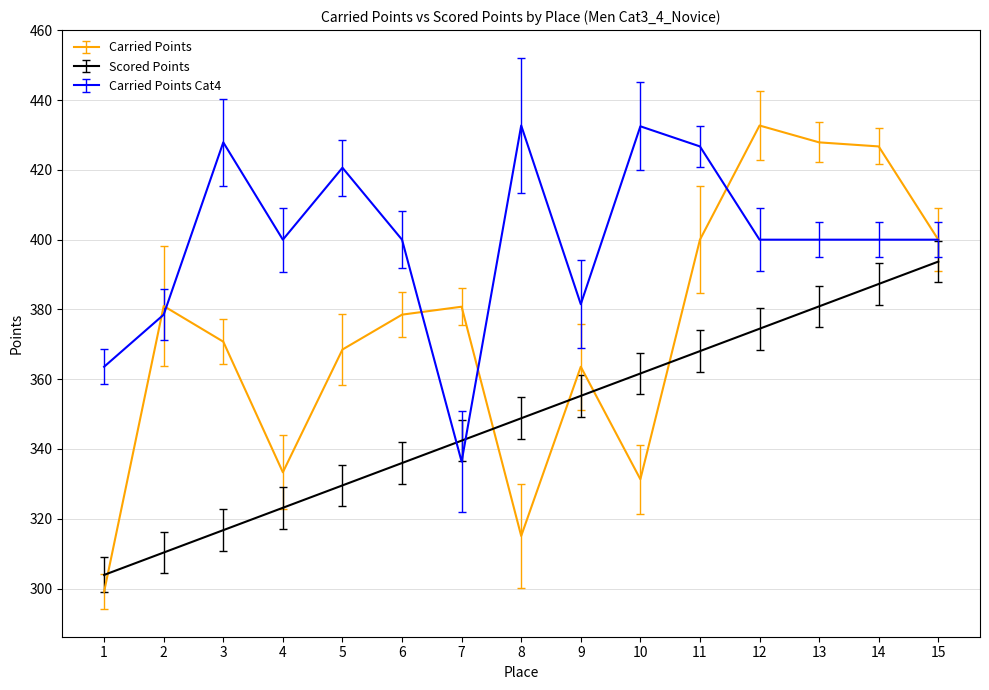

Where does the Carried Points Cat4 series first go above 400?

3